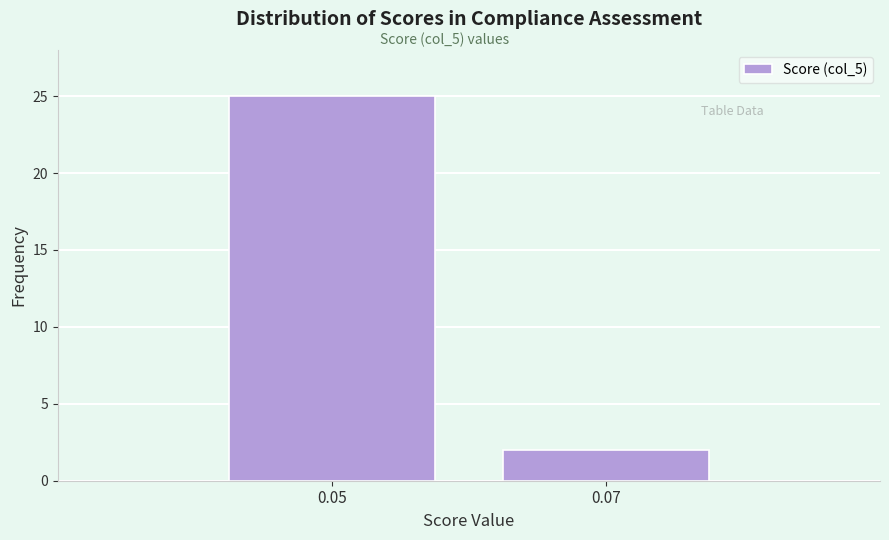

Reading left to right, transcribe all the data shown in this chart.

25	2